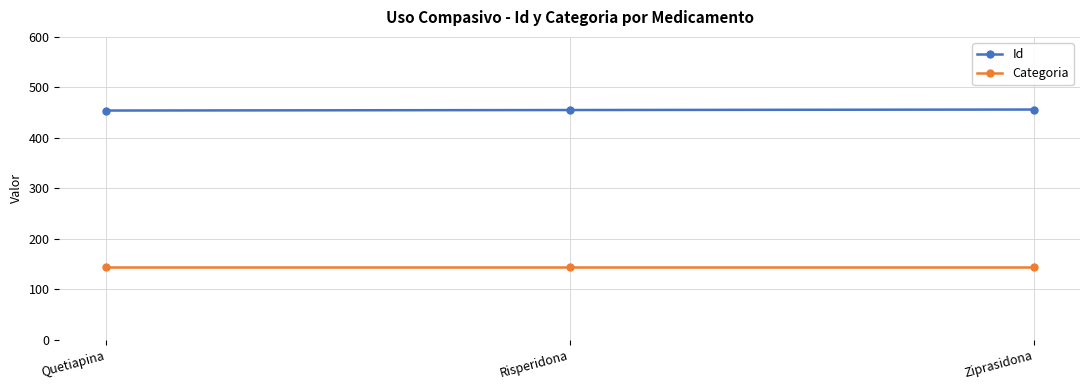

What is the maximum value shown in the chart?

456